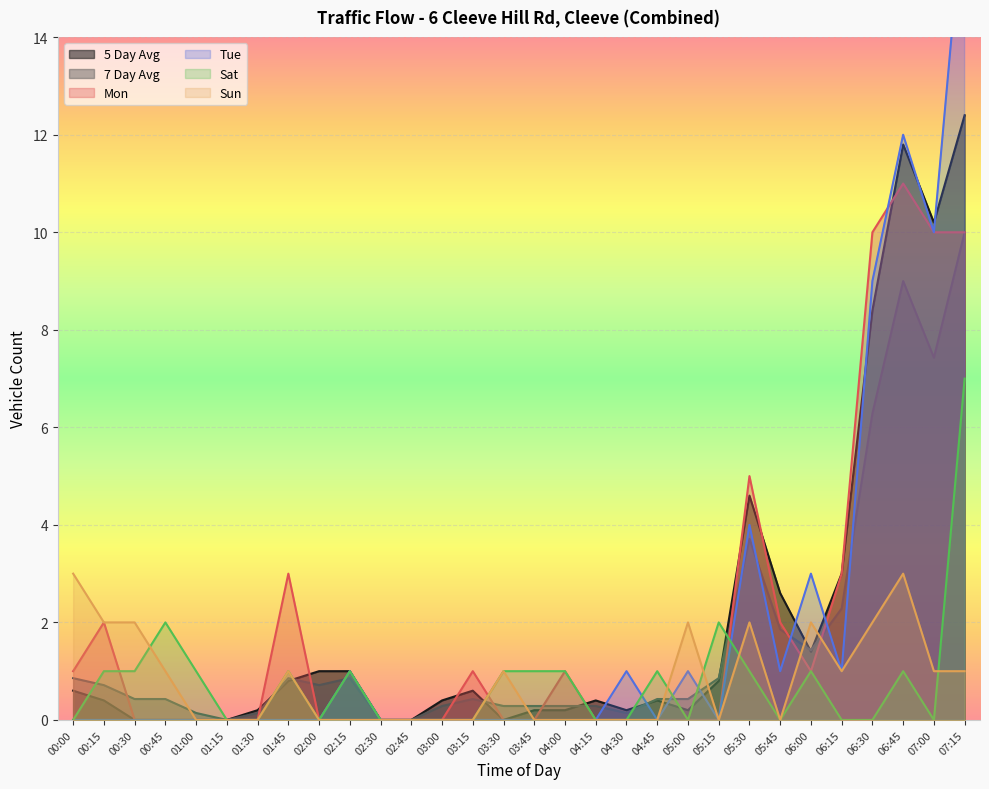

What position from the right is 02:45?

19